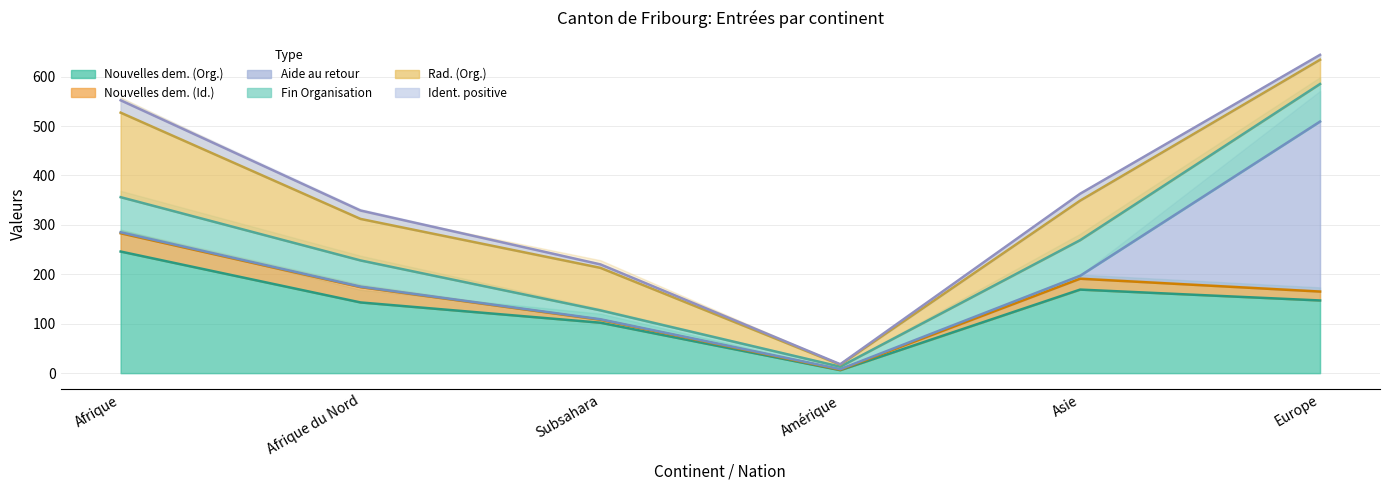

What is the difference between the second highest and minimum values in the Identification positive series?

16